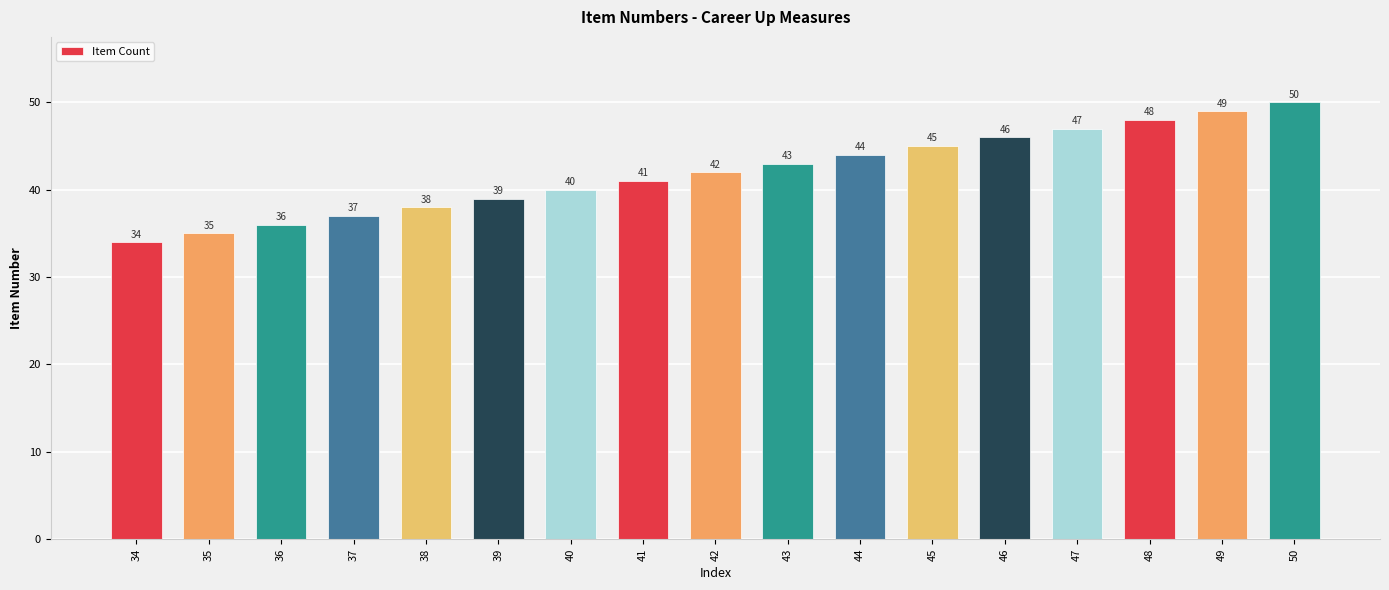

Read the value at 49.

49